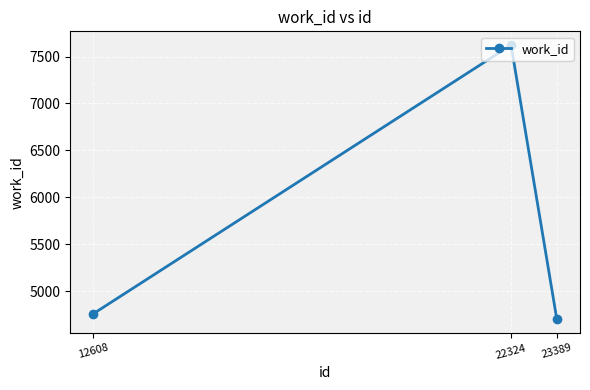

Rank the categories by value from highest to lowest.

22324, 12608, 23389